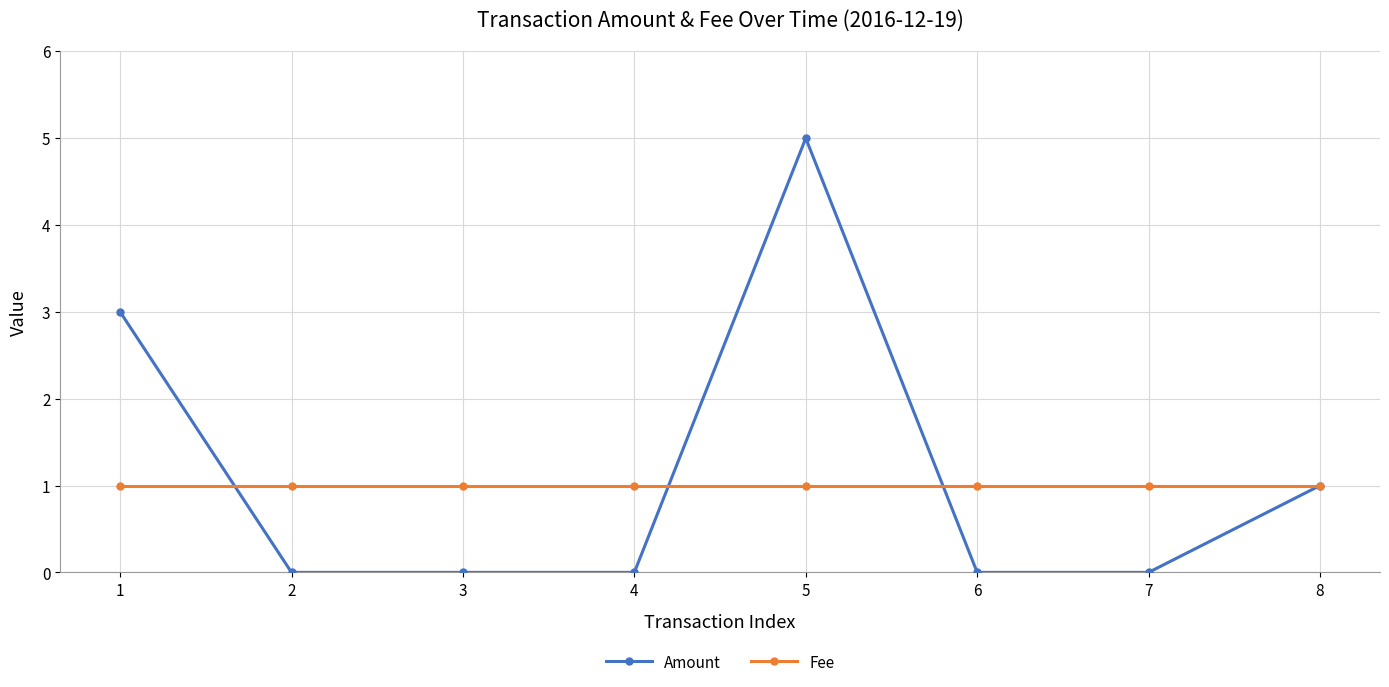

What is the spread (max minus min) of values at 6?

1